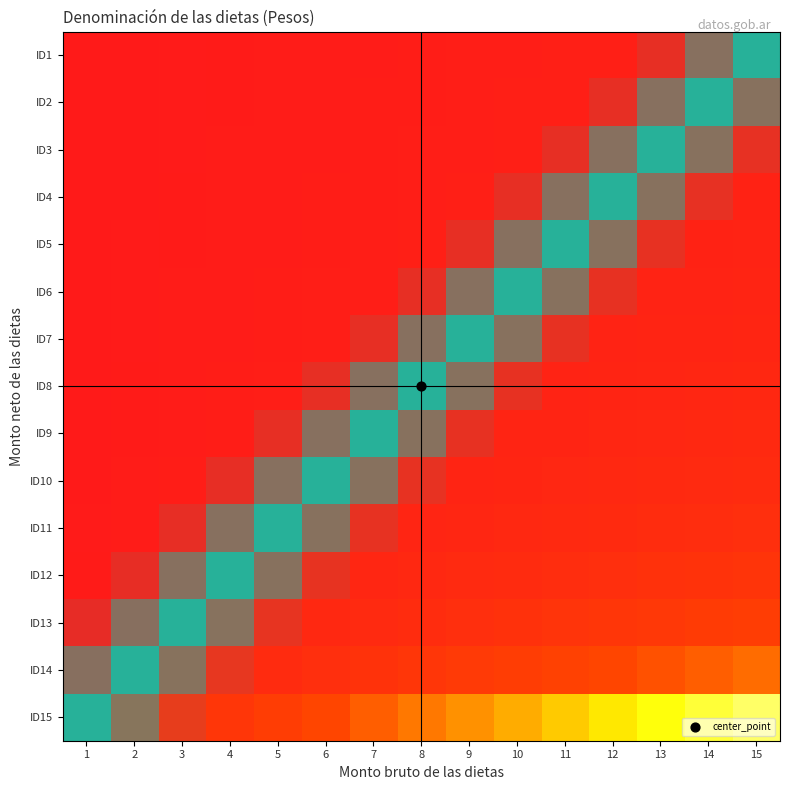

Which series has the largest total across all categories?

ID15